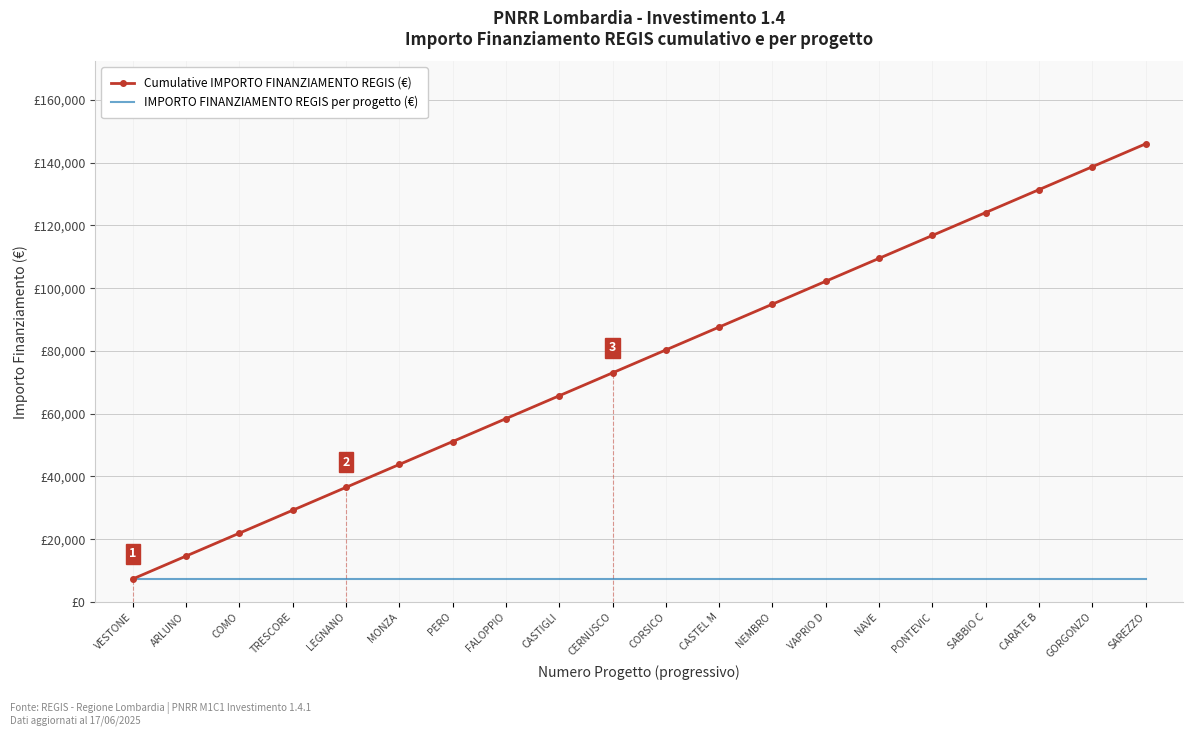

What are all the series names shown in the legend?

Cumulative IMPORTO FINANZIAMENTO REGIS (€), IMPORTO FINANZIAMENTO REGIS per progetto (€)